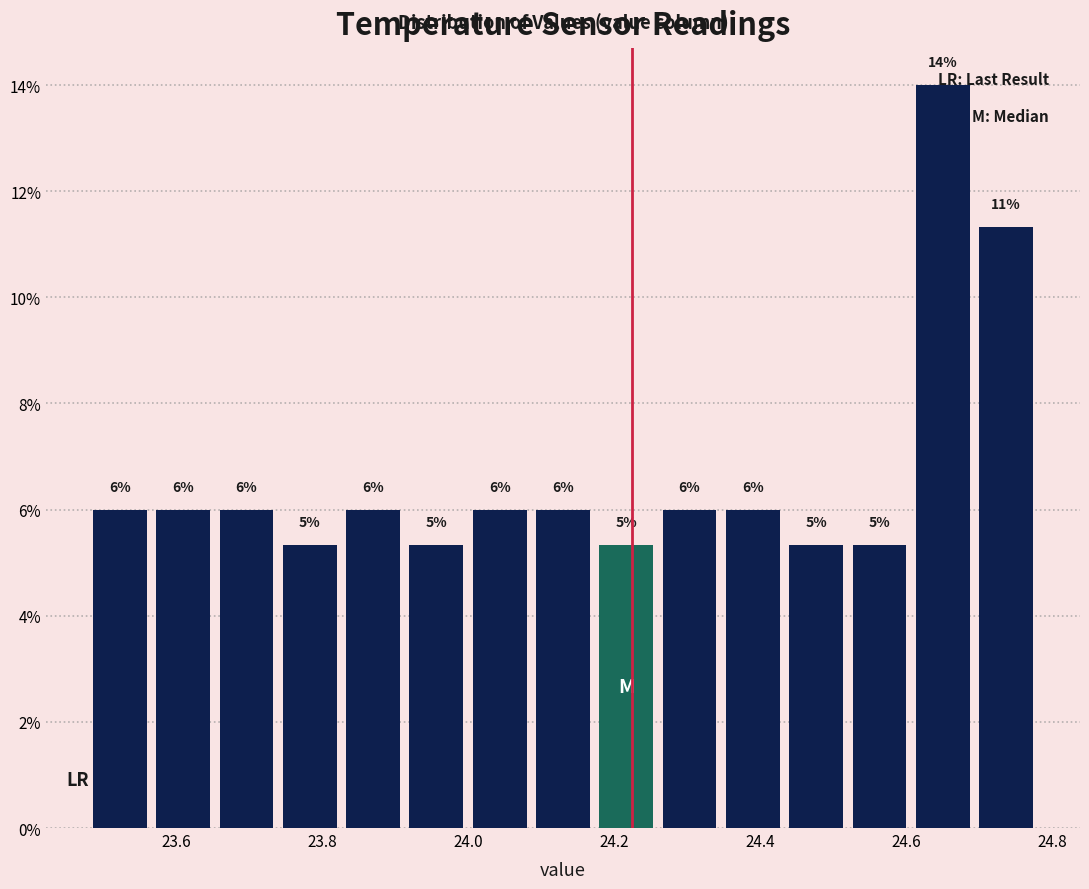

Which range on the x-axis has the tallest bar?

24.60 to 24.70